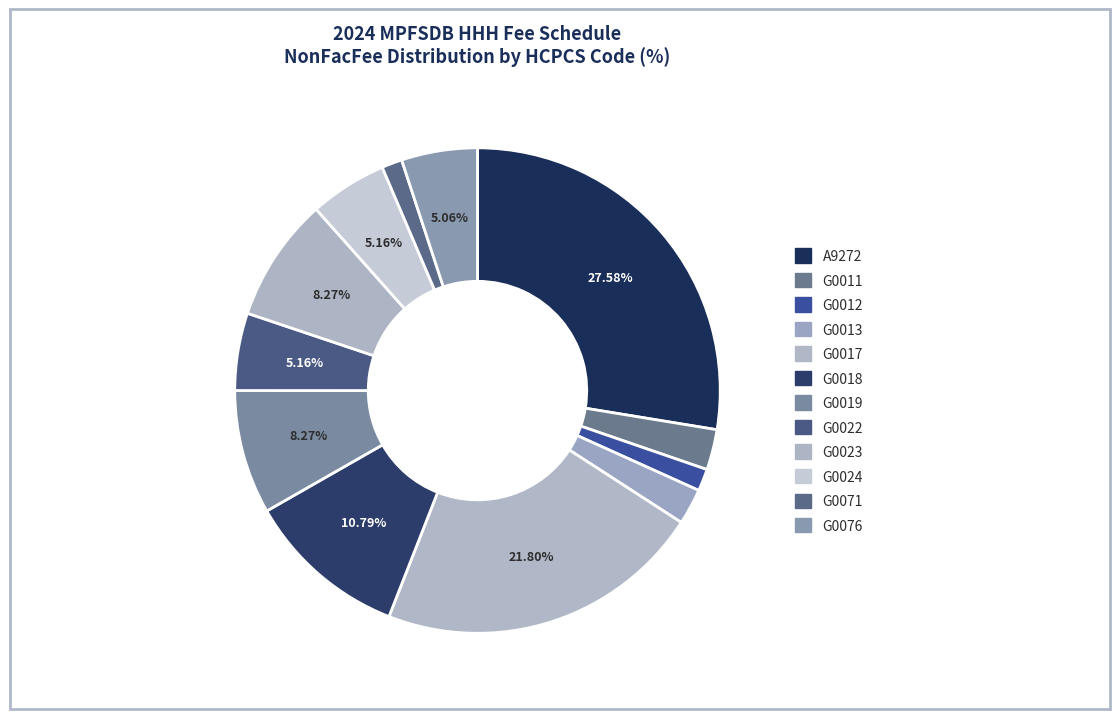

Count the number of slices in the pie.

12